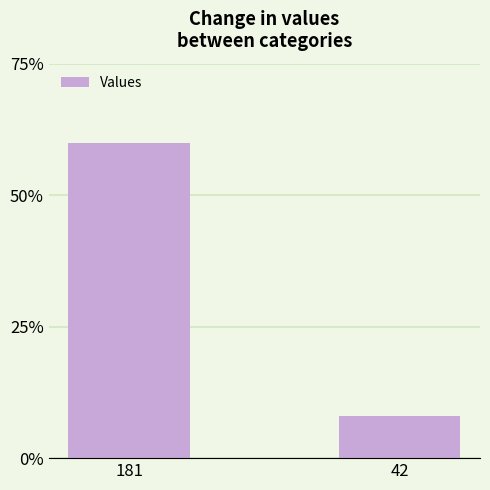

At which category does the chart reach its minimum across all series?

42